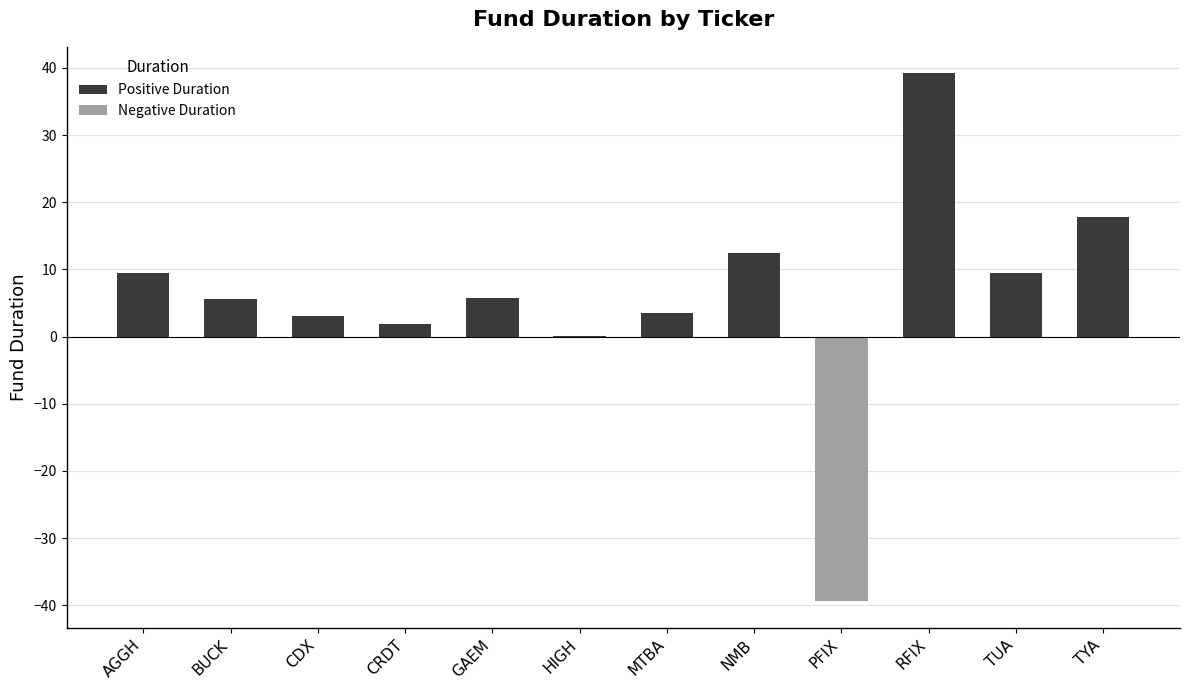

Which has a higher value, RFIX or TUA?

RFIX